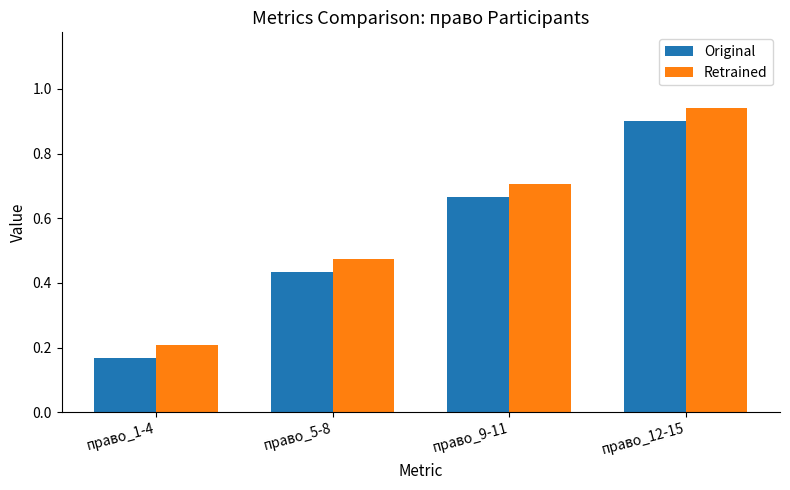

List the series in order of their overall mean, highest first.

Retrained, Original